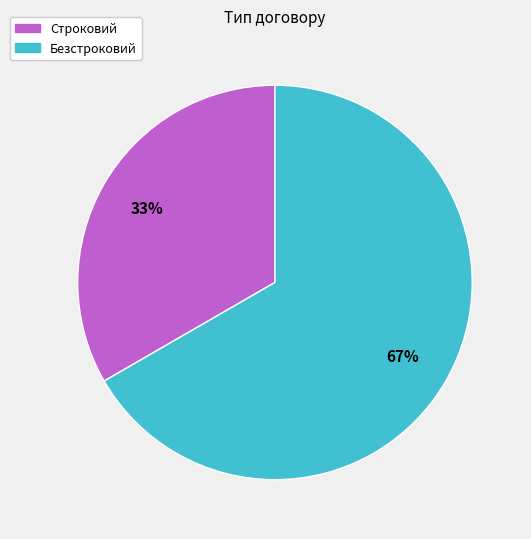

What is the largest slice in the pie chart?

Безстроковий